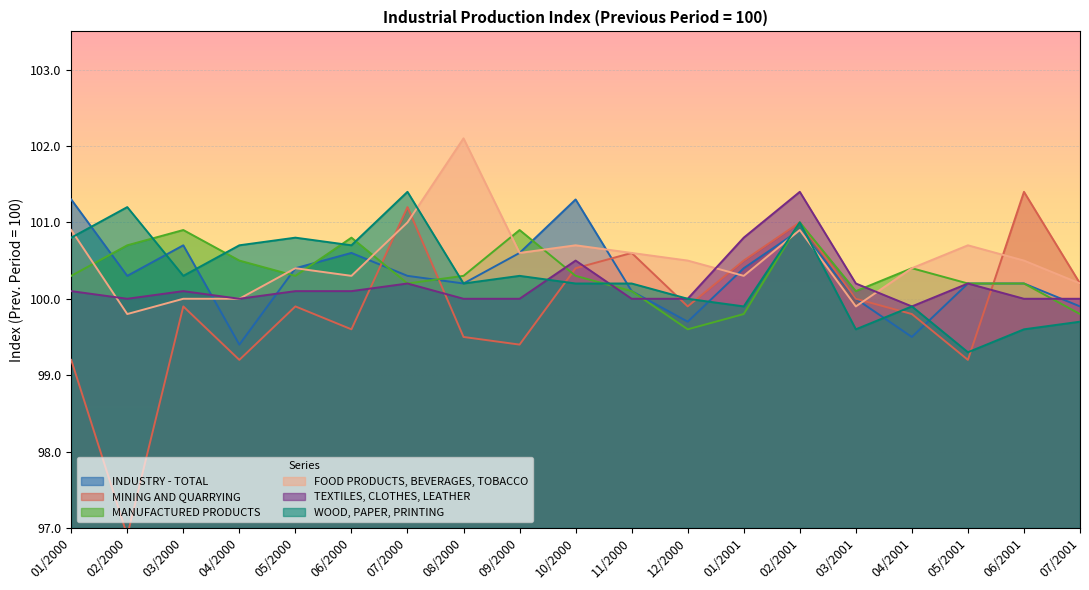

At which category does FOOD PRODUCTS, BEVERAGES, TOBACCO reach its first local peak?

05/2000